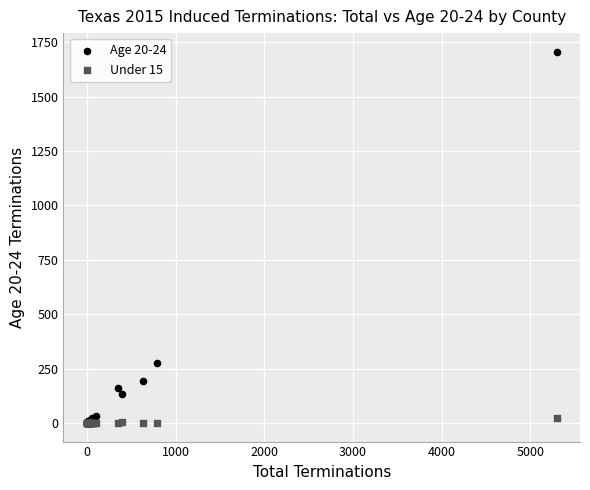

What are all the series names shown in the legend?

Age 20-24, Under 15